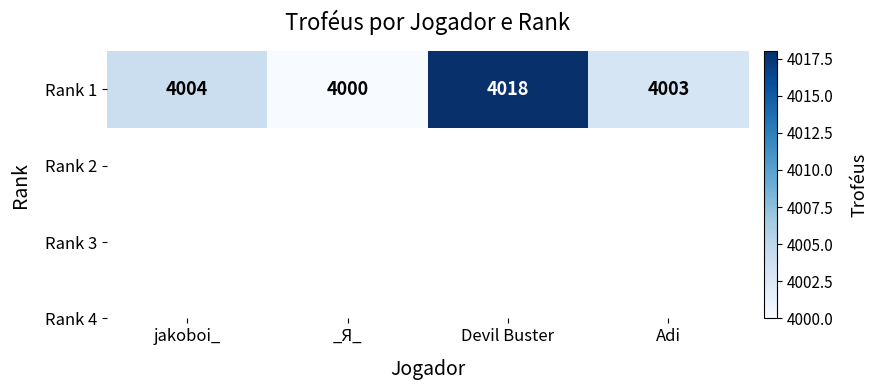

Reading left to right, transcribe all the data shown in this chart.

4004	4000	4018	4003